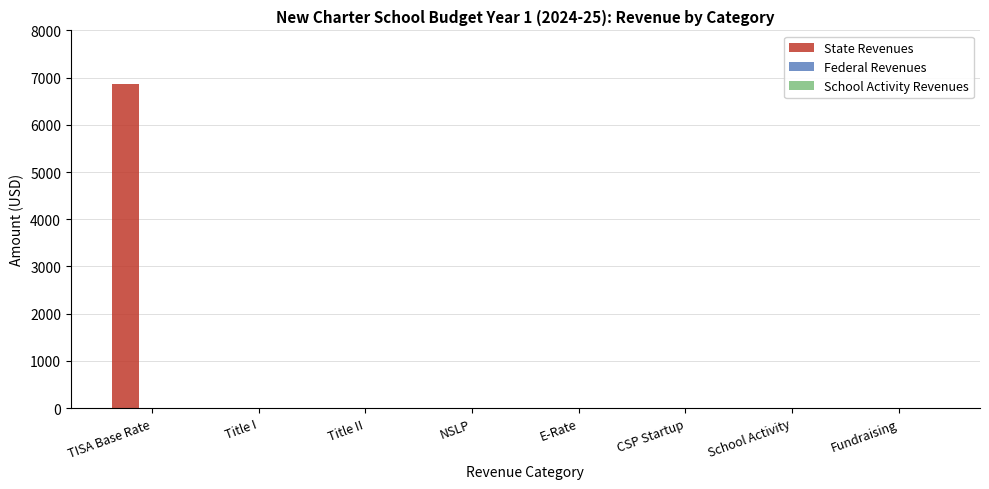

Is it true that the value at NSLP is 2583?

False